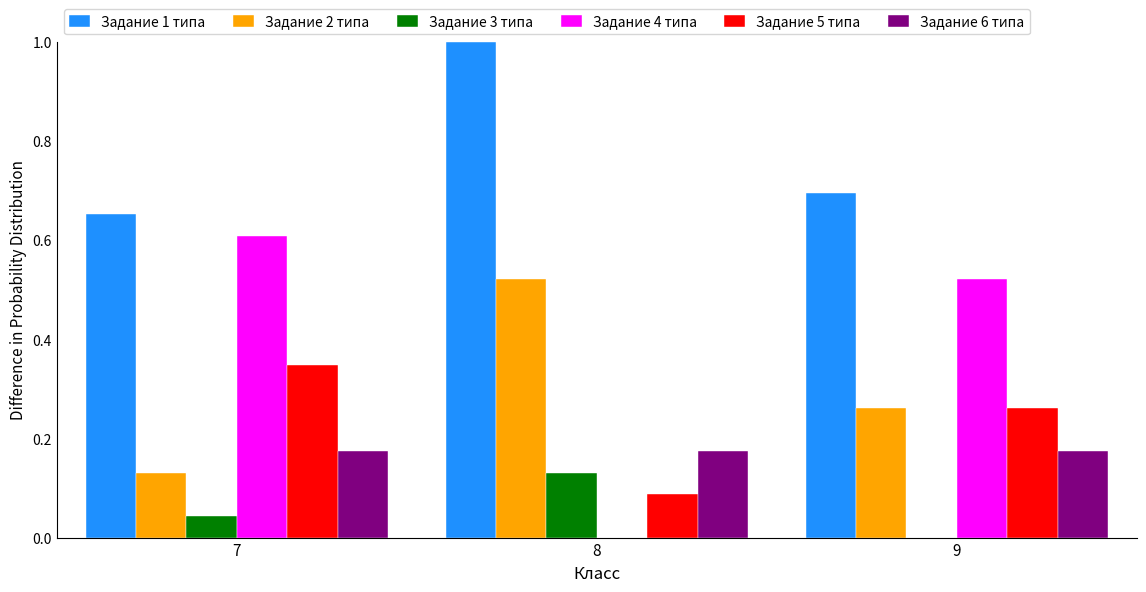

How many groups of bars are there?

3